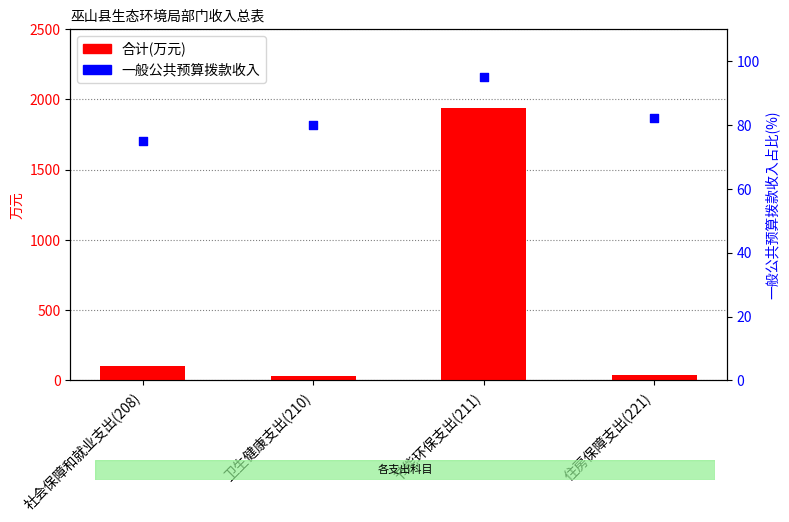

At which category is the sum across all series the highest?

节能环保支出(211)